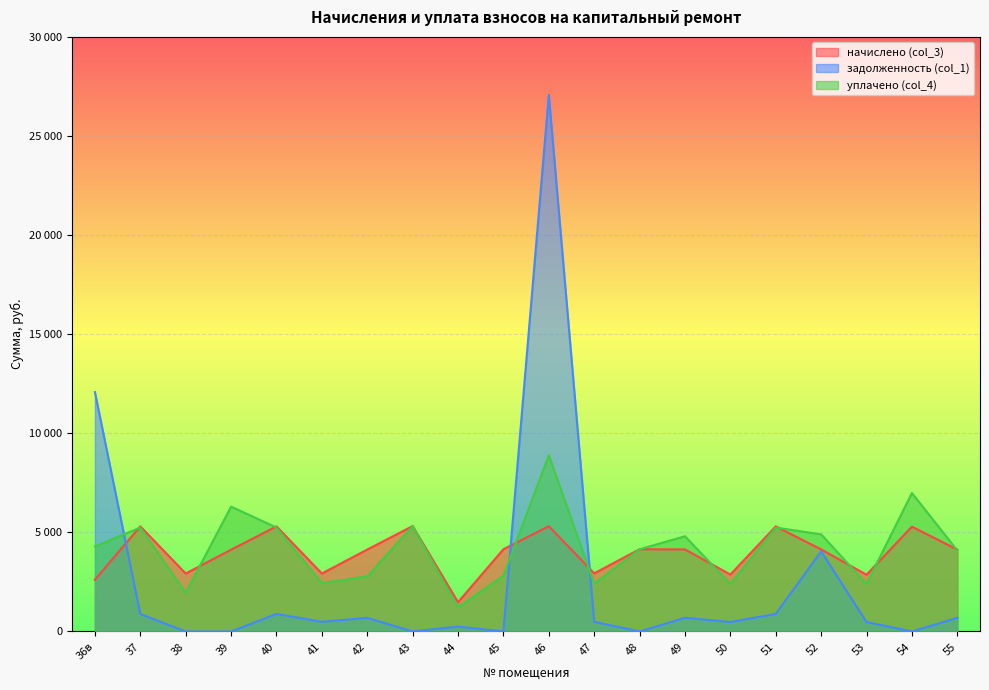

Where is начислено (col_3) nearest to the value 3398?

47